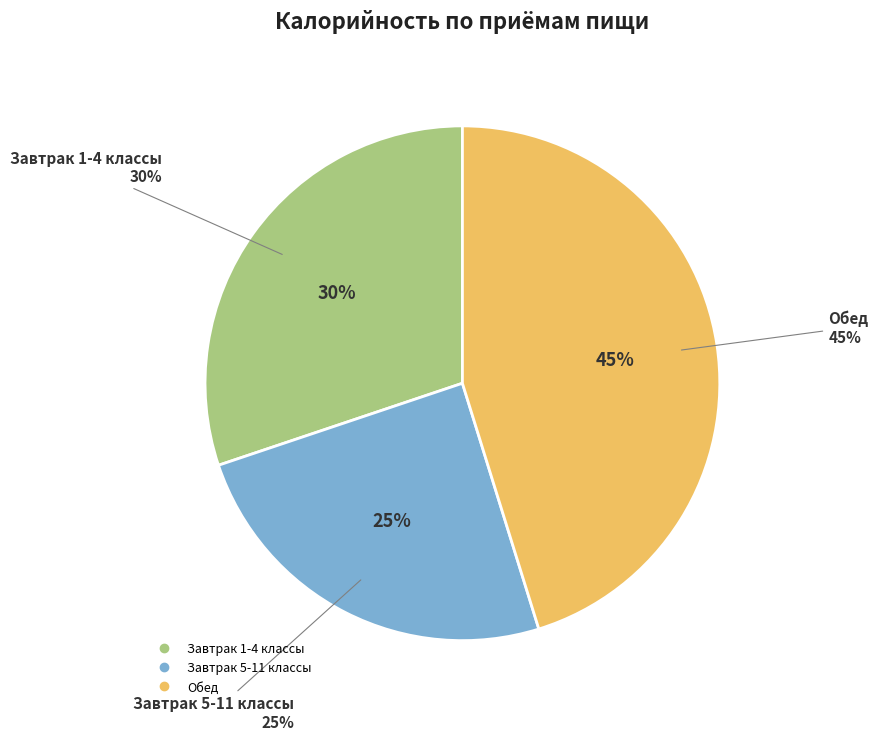

Which category has the biggest portion of the pie?

Обед